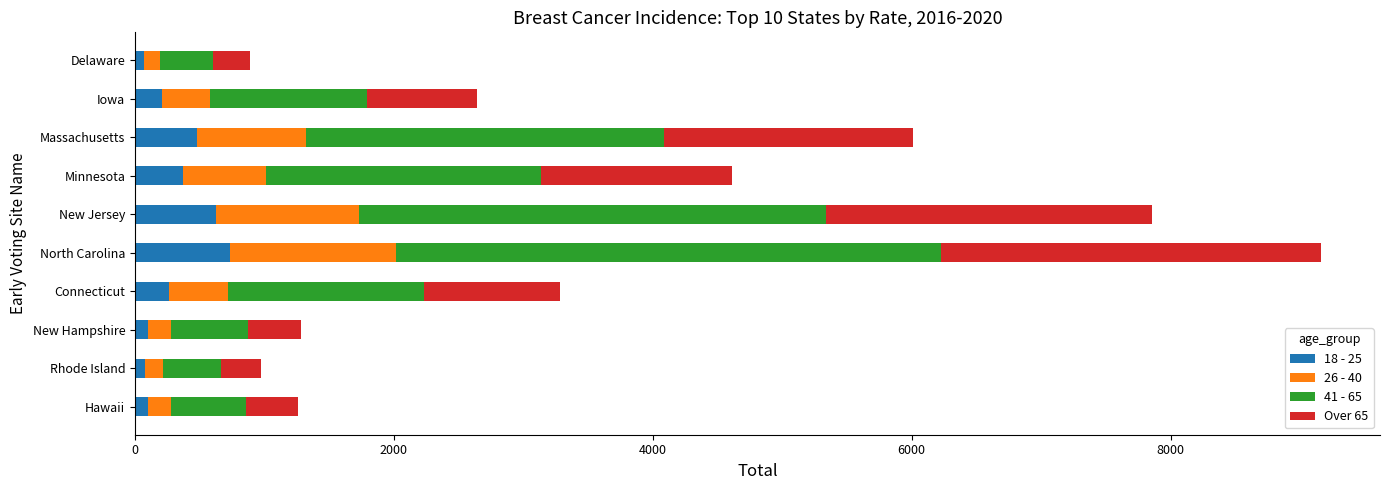

At which category is the sum across all series the highest?

North Carolina